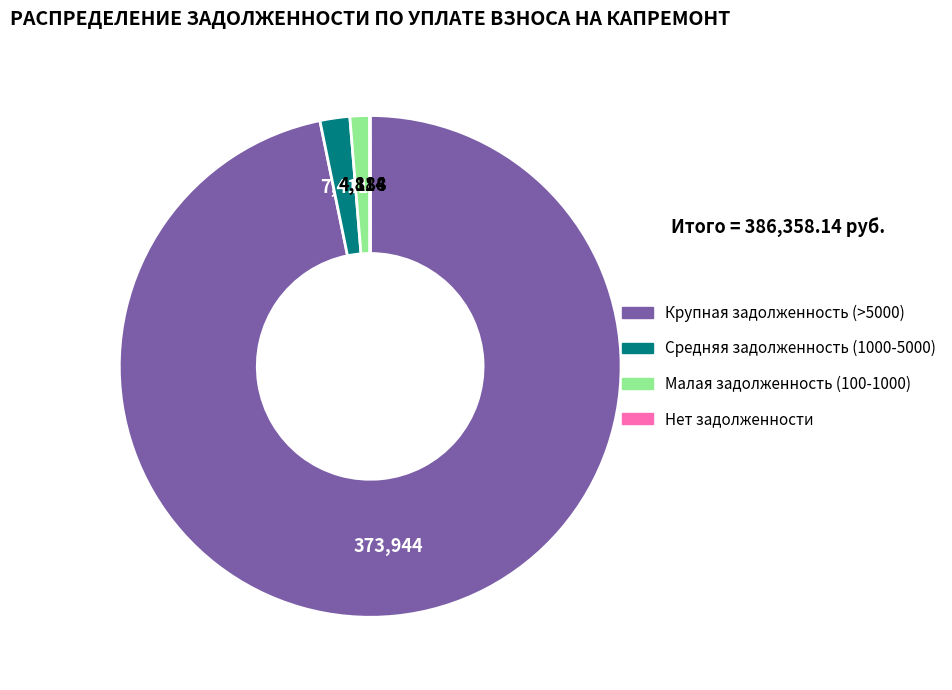

Is there any slice that represents more than half of the pie?

Yes